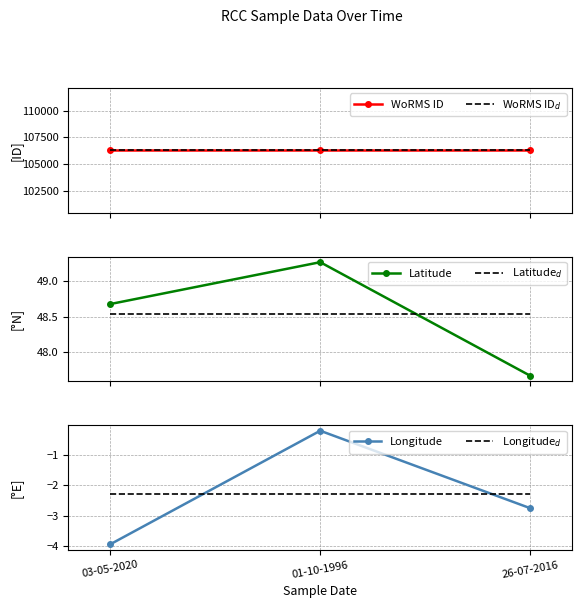

What is the approximate value of Longitude$_d$ at 01-10-1996?

-2.3